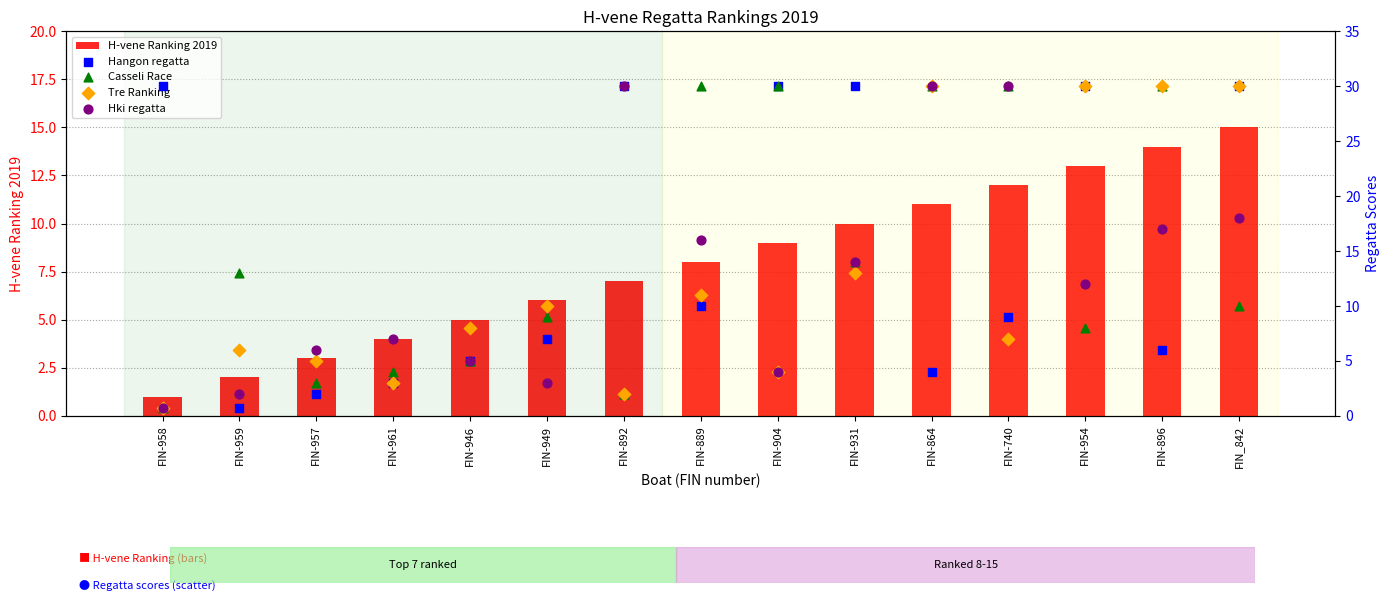

Is the value of Casseli Race at FIN-961 greater than the value of Tre Ranking at FIN-889?

No